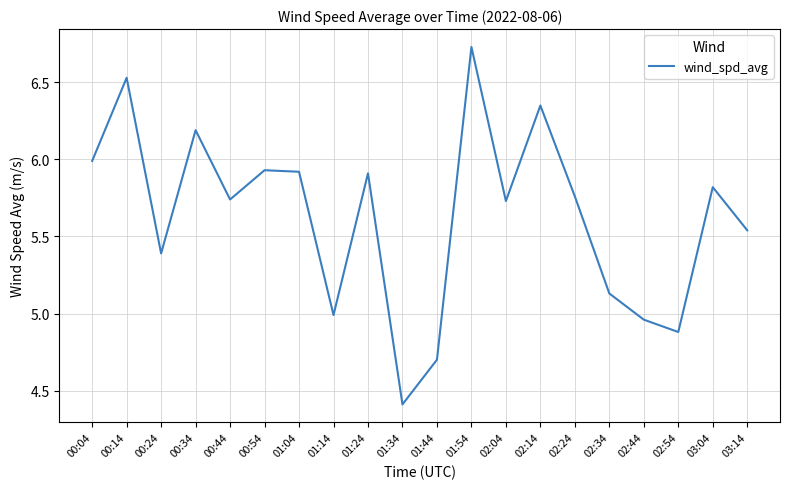

At which label does the data first exceed 5?

00:04